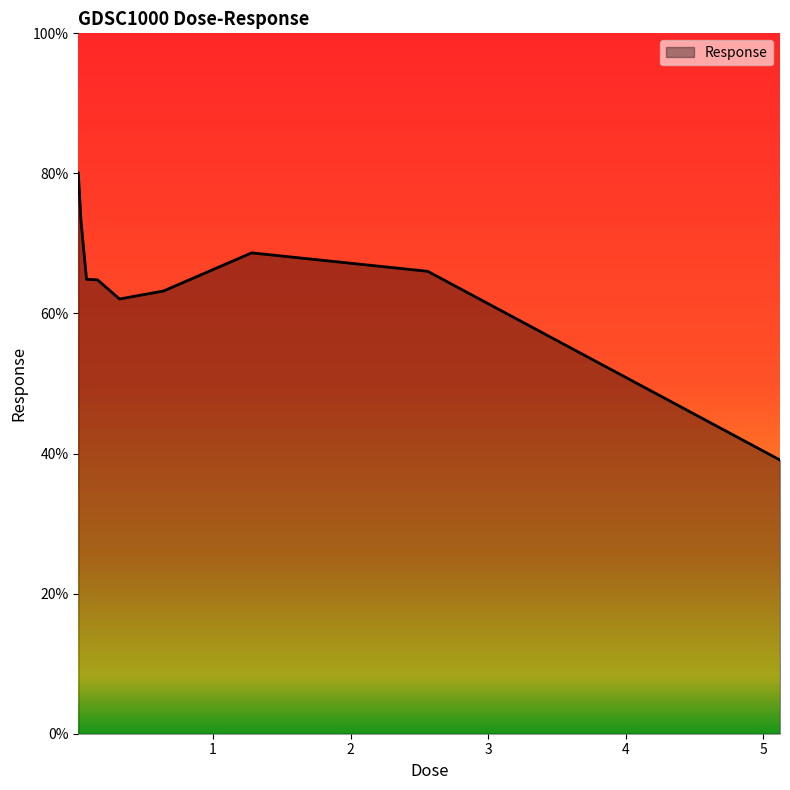

How many lines are shown in the chart?

1